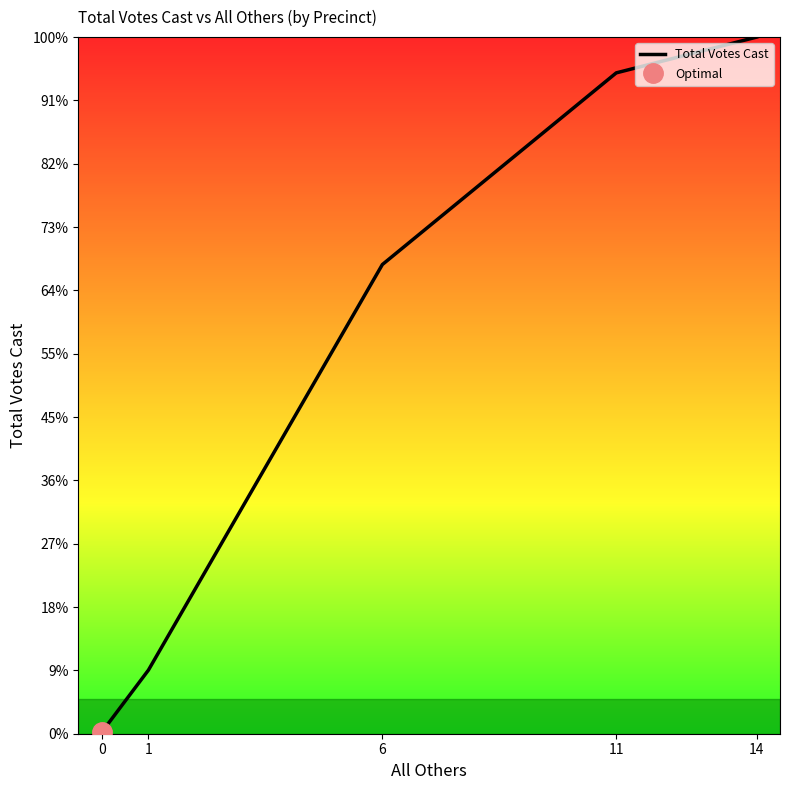

Is it true that the value at 6 is 218.2?

False